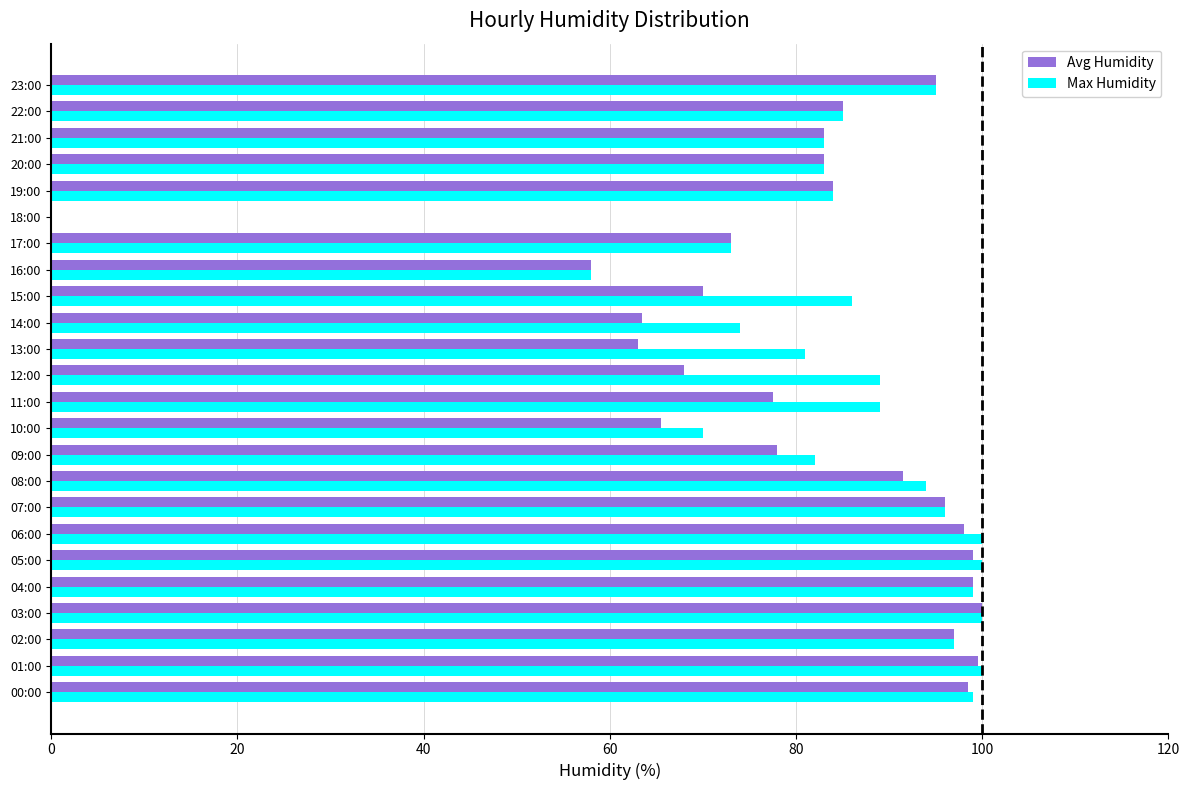

Which series has the largest total across all categories?

Max Humidity